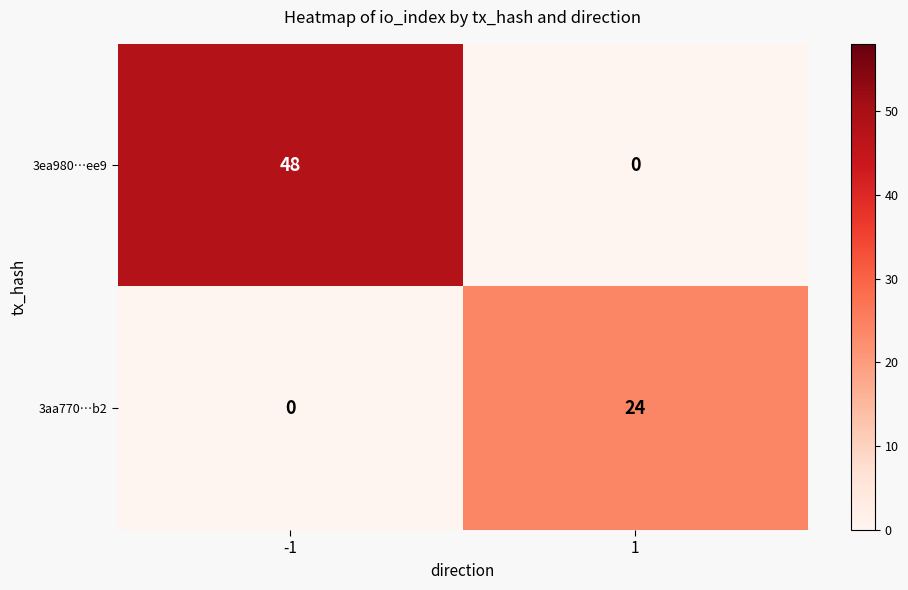

What is the sum of the 3aa770…b2 values at -1 and 1?

24